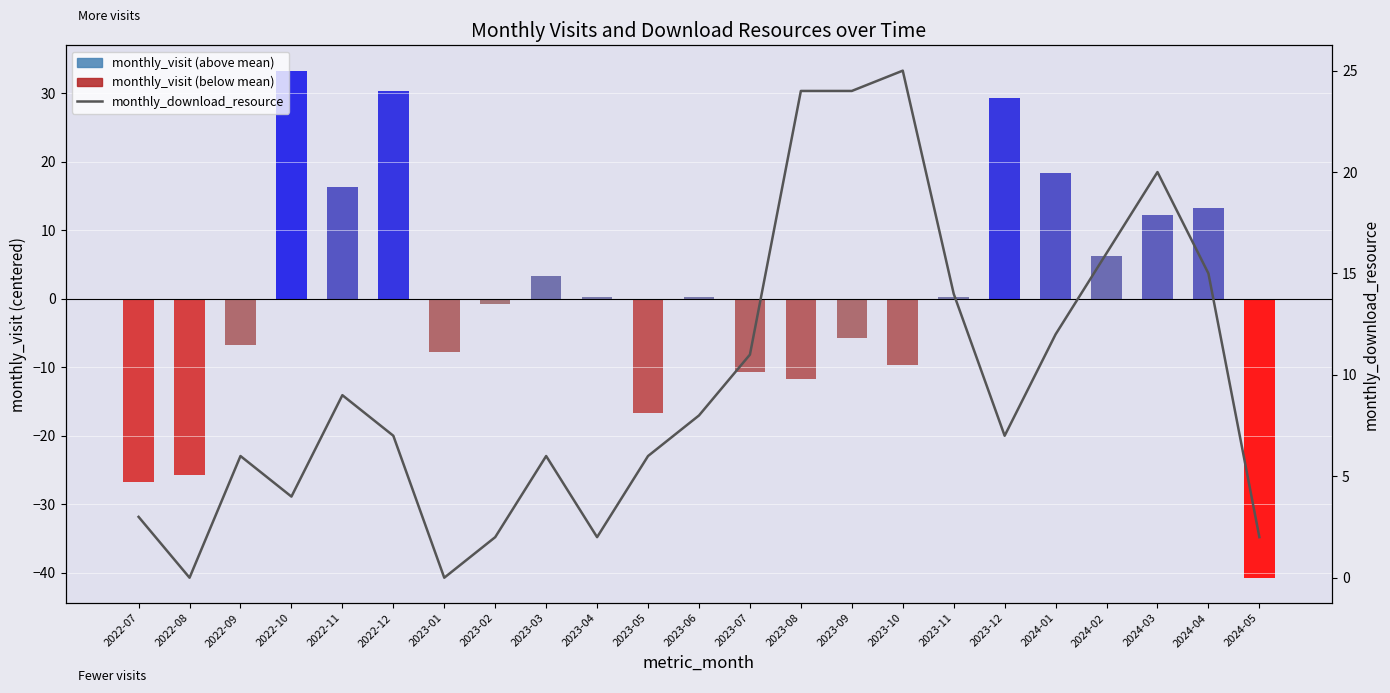

The value of monthly_download_resource at 2023-04 is 2.0. True or false?

True